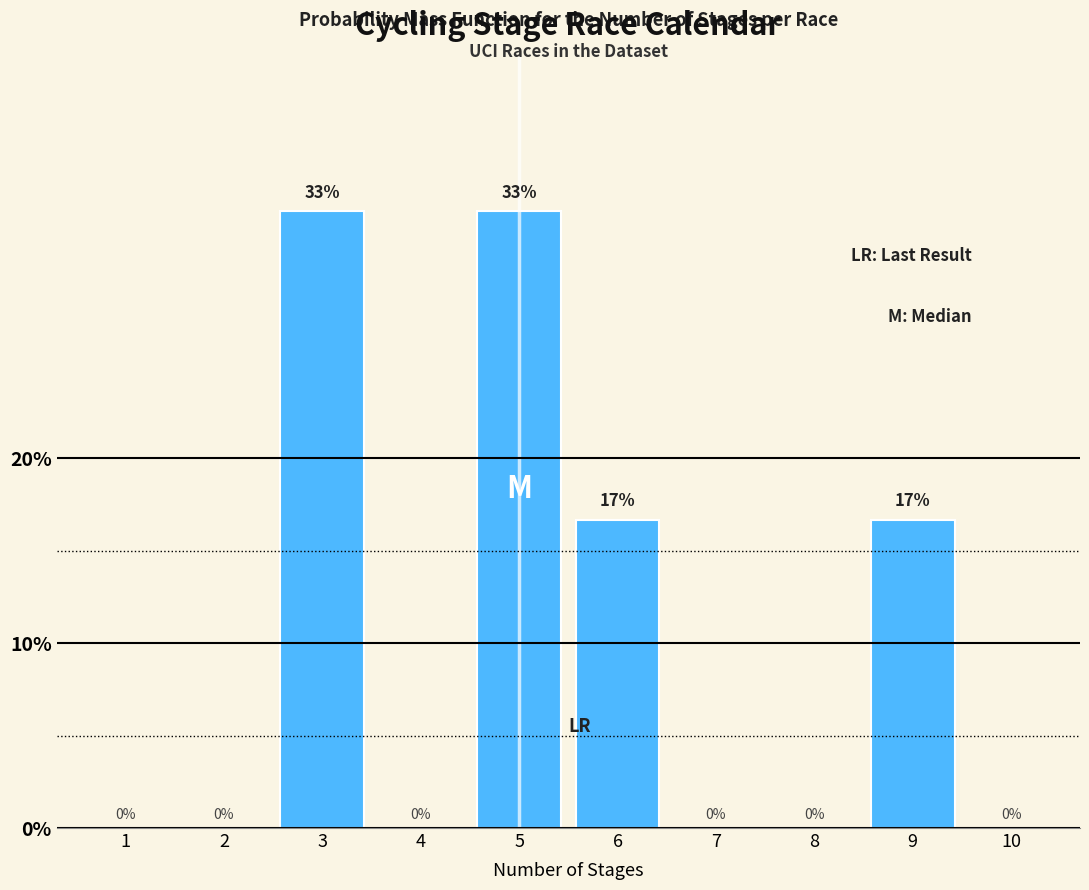

What is the sum of all values?

100.0